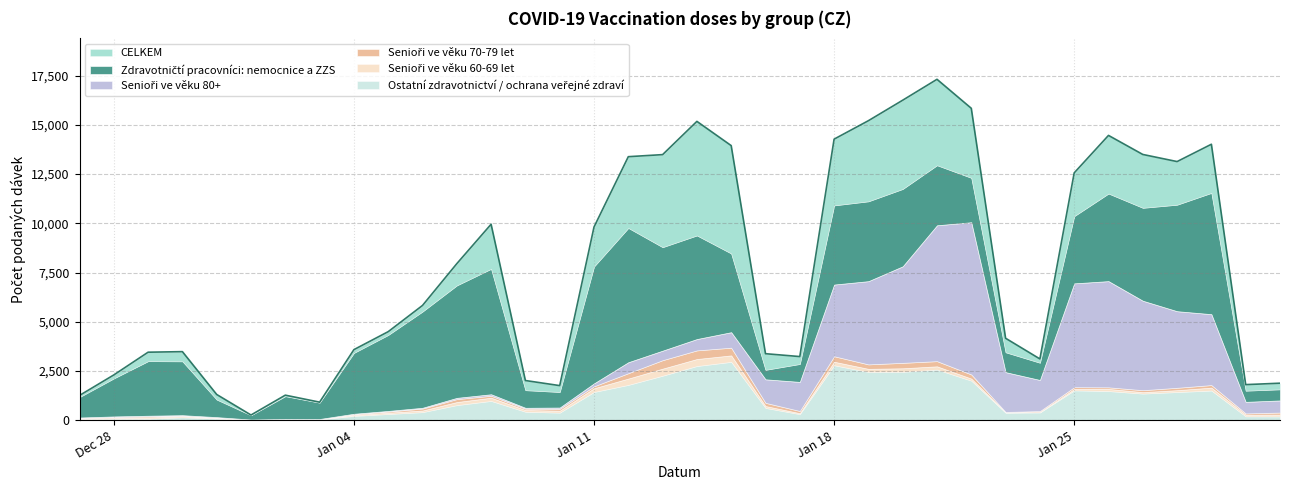

What is the difference between the maximum and second lowest values in the Senioři ve věku 60-69 let series?

354